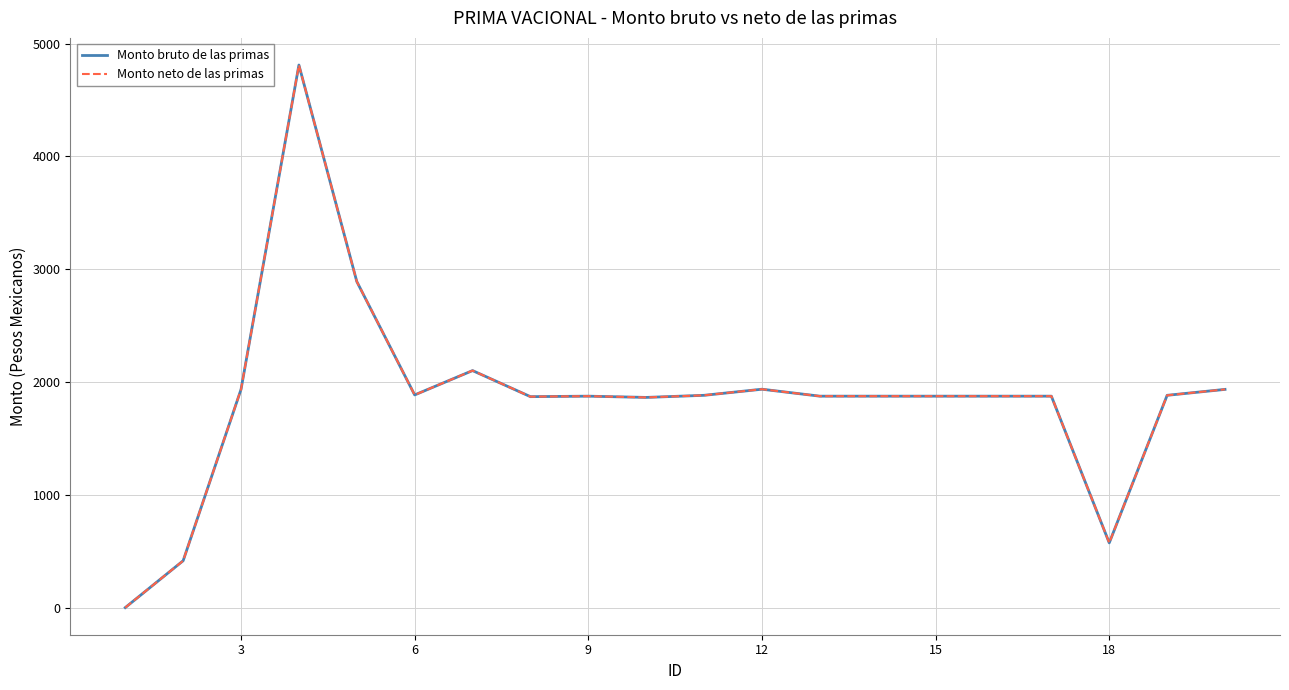

Does the chart have visible grid lines?

Yes